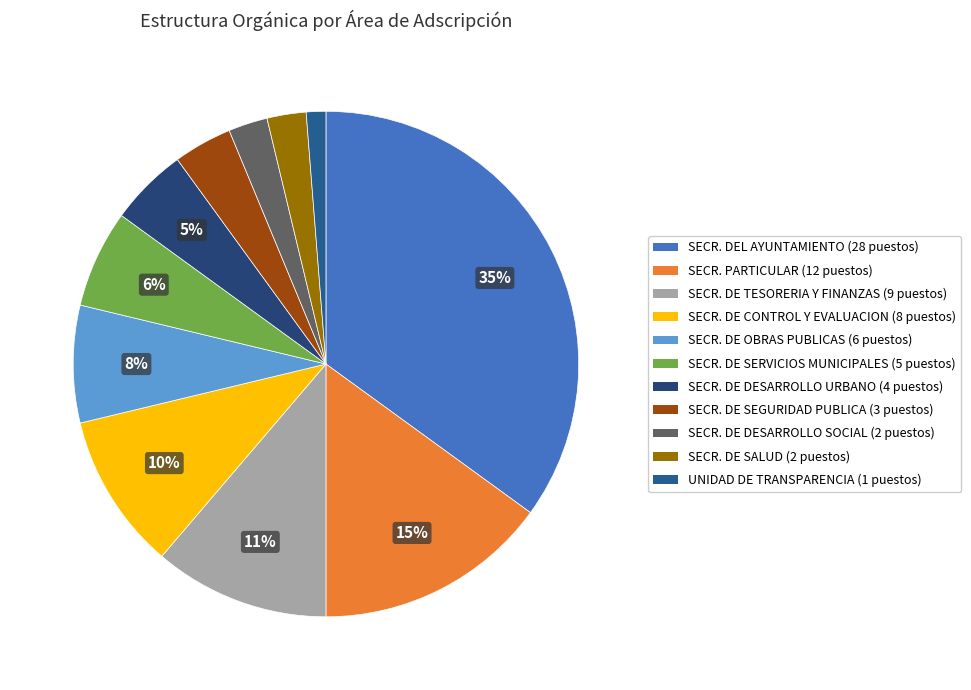

Which category has the biggest portion of the pie?

SECRETARIA DEL AYUNTAMIENTO